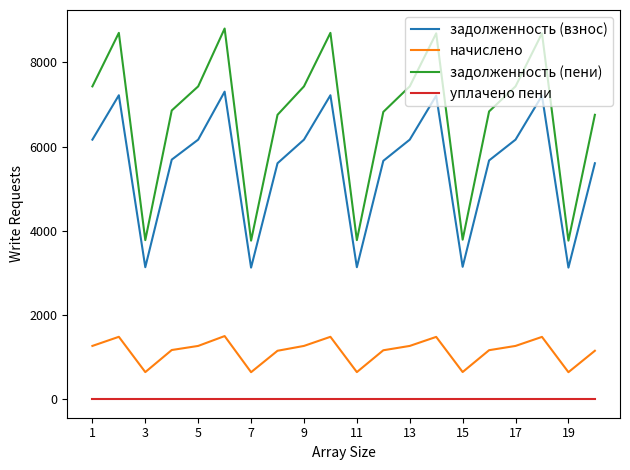

True or false: начислено and задолженность (взнос) cross at least once.

False